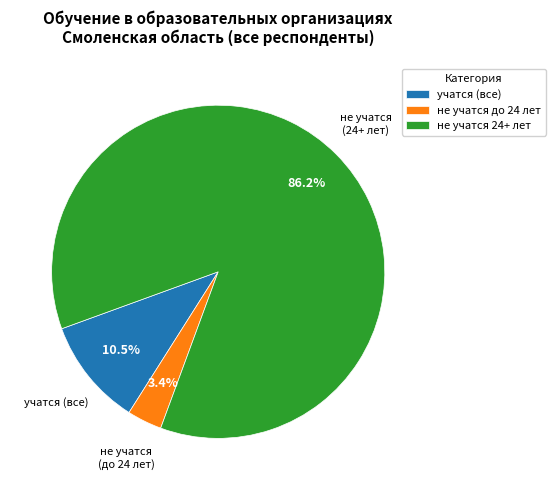

What is the smallest slice in the pie chart?

не учатся до 24 лет